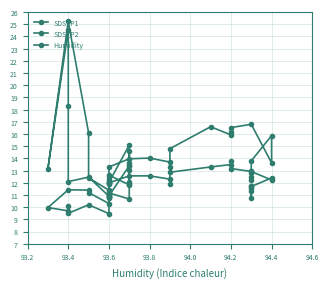

True or false: SDS_P2 and Humidity cross at least once.

False